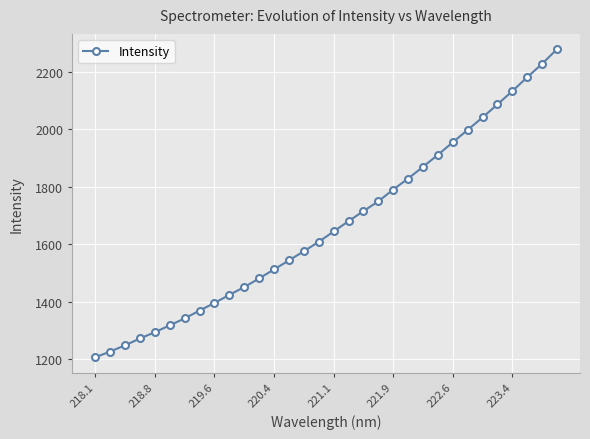

How many values exceed 1643?

16